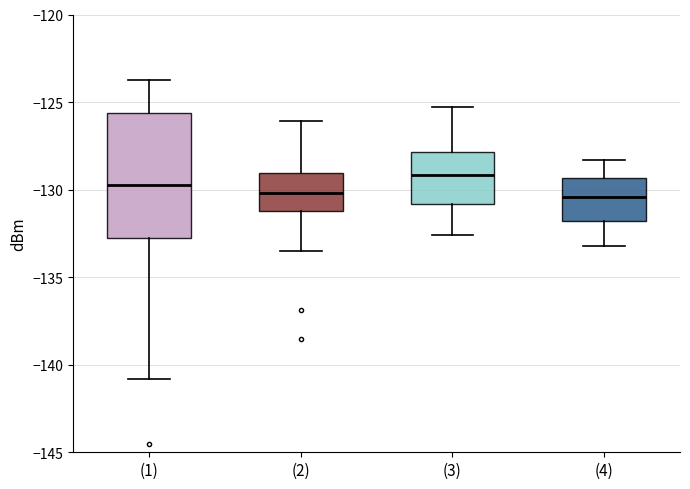

Reading left to right, transcribe this box plot: for each box, give where its median line is, the range the box spans, and where its two whiskers end, as read against the y-axis. The values are not printed on the chart, so give them approximately, as read against the axis.

(1): median -129.5, box -133.0 to -125.5, whiskers -141.0 to -123.5
(2): median -130.0, box -131.0 to -129.0, whiskers -133.5 to -126.0
(3): median -129.0, box -131.0 to -128.0, whiskers -132.5 to -125.5
(4): median -130.5, box -132.0 to -129.5, whiskers -133.0 to -128.5